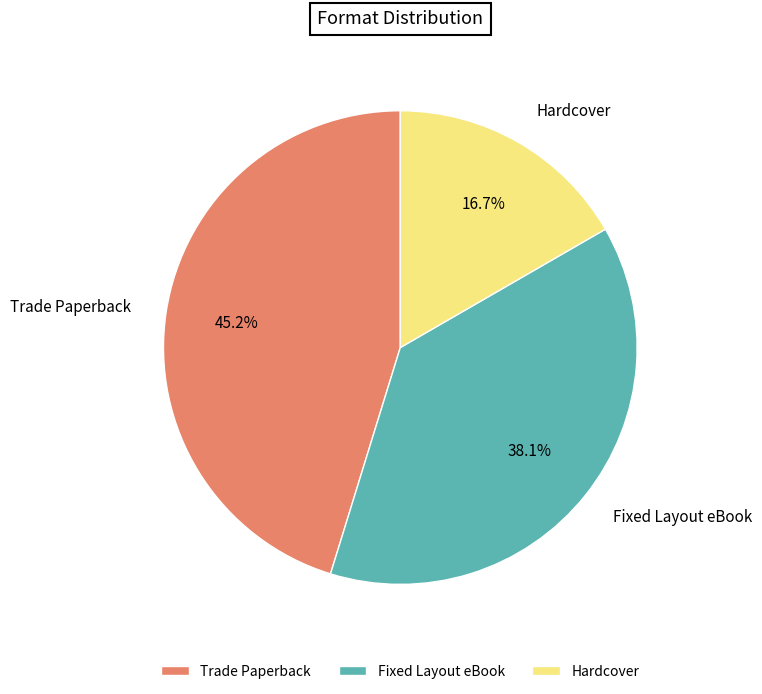

What portion of the pie excludes Hardcover?

83.3%